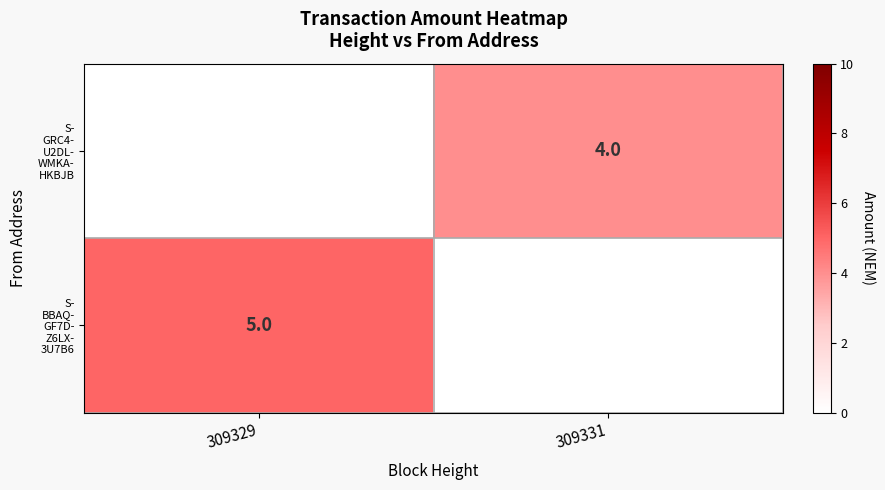

Count the number of data series in this chart.

2